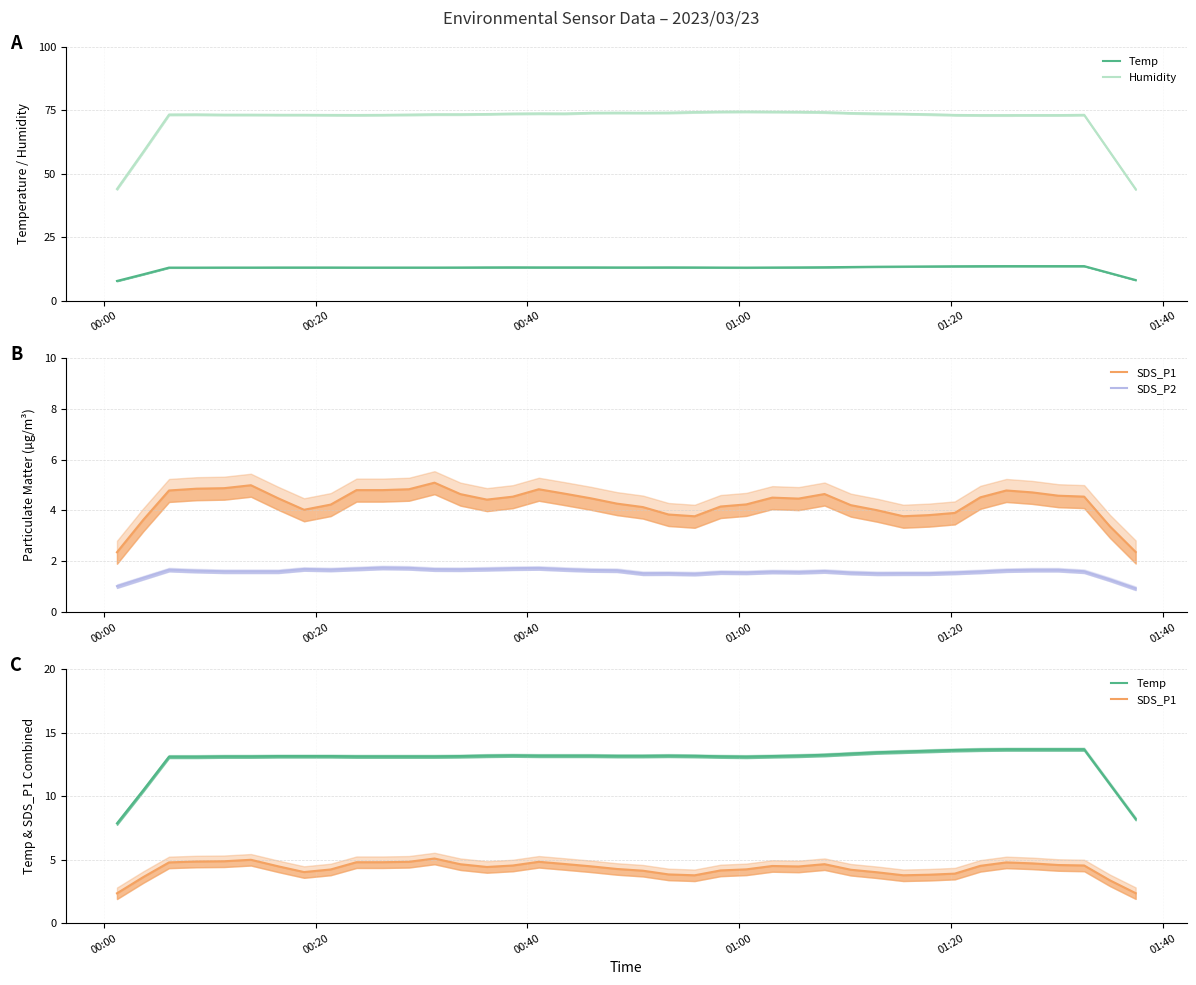

Reading left to right, extract all data points from this chart.

Temp: 7.9	10.5	13.1	13.1	13.1	13.1	13.2	13.2	13.2	13.1	13.1	13.1	13.1	13.2	13.2	13.2	13.2	13.2	13.2	13.2	13.2	13.2	13.2	13.1	13.1	13.2	13.2	13.3	13.4	13.5	13.5	13.6	13.6	13.7	13.7	13.7	13.7	13.7	11.0	8.2
Humidity: 44.1	58.7	73.4	73.4	73.3	73.3	73.2	73.2	73.2	73.2	73.2	73.3	73.5	73.5	73.6	73.7	73.8	73.8	74.0	74.1	74.0	74.1	74.3	74.5	74.5	74.4	74.4	74.3	73.9	73.8	73.6	73.5	73.2	73.1	73.1	73.1	73.1	73.2	58.6	44.0
SDS_P1: 2.4	3.6	4.8	4.9	4.9	5.0	4.5	4.0	4.2	4.8	4.8	4.8	5.1	4.6	4.4	4.5	4.8	4.7	4.5	4.3	4.1	3.8	3.8	4.2	4.2	4.5	4.5	4.6	4.2	4.0	3.8	3.8	3.9	4.5	4.8	4.7	4.6	4.5	3.4	2.4
SDS_P2: 1.0	1.4	1.7	1.6	1.6	1.6	1.6	1.7	1.7	1.7	1.8	1.7	1.7	1.7	1.7	1.7	1.7	1.7	1.7	1.6	1.5	1.5	1.5	1.6	1.6	1.6	1.6	1.6	1.6	1.5	1.5	1.5	1.6	1.6	1.7	1.7	1.7	1.6	1.3	0.9